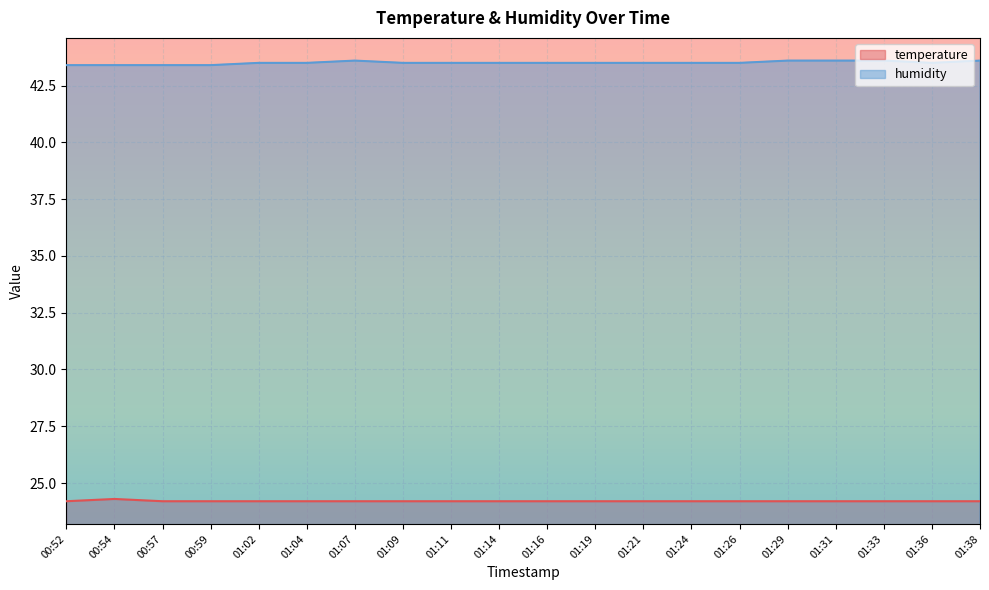

What are all the series names shown in the legend?

temperature, humidity